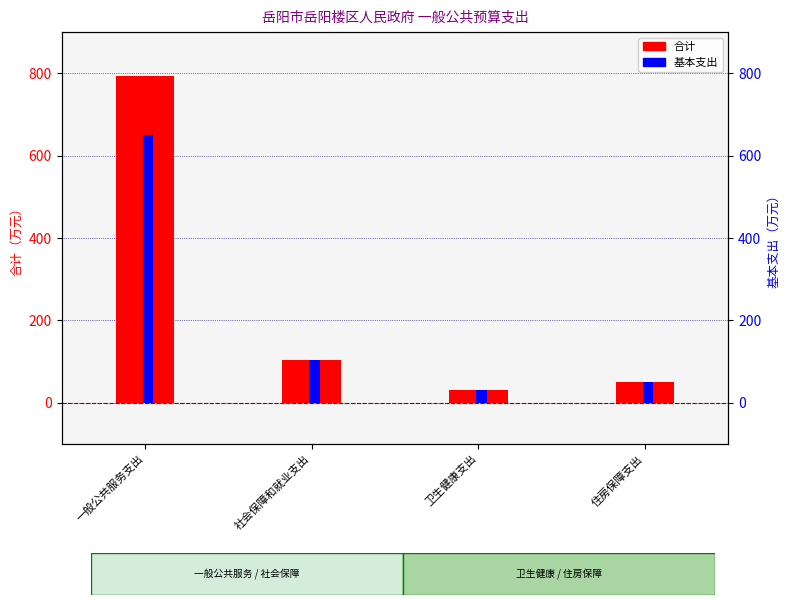

What is the total value across all series at 社会保障和就业支出?

209.1